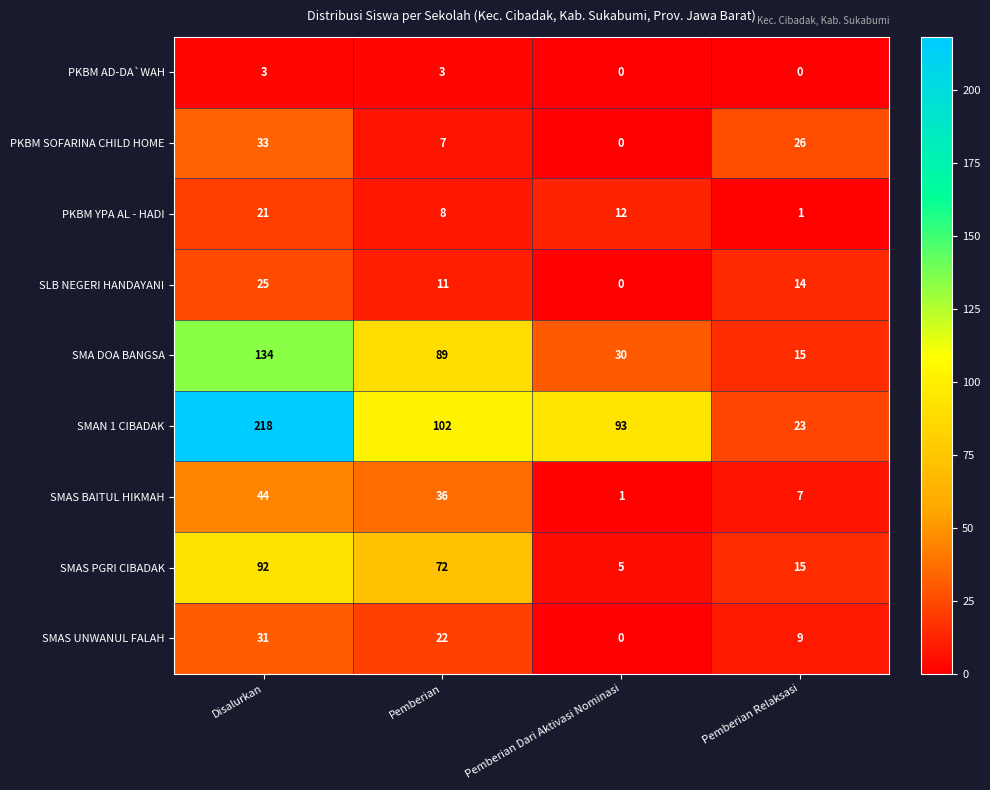

True or false: SMAS PGRI CIBADAK has a value of 92 at Disalurkan.

True